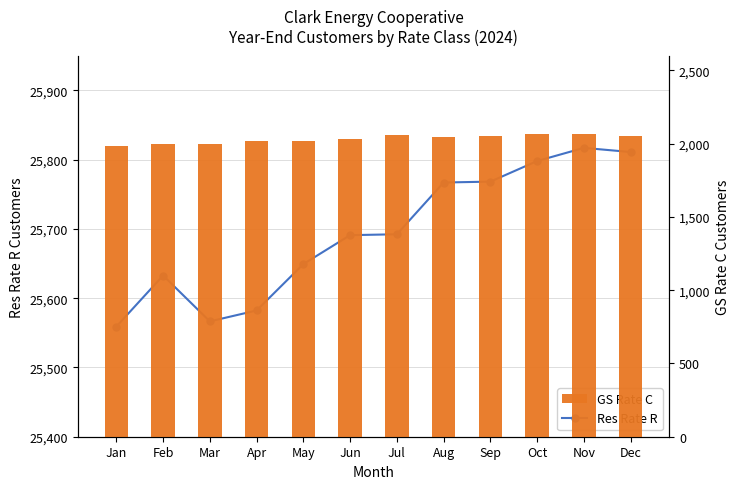

Reading right to left, extract all data points from this chart.

Res Rate R: 25811.0	25817.0	25798.0	25768.3	25767.0	25692.3	25691.0	25649.3	25582.3	25566.5	25632.7	25559.0
GS Rate C: 2054.0	2069.0	2063.0	2049.0	2048.0	2056.0	2033.0	2016.0	2017.0	1996.0	1999.0	1983.0